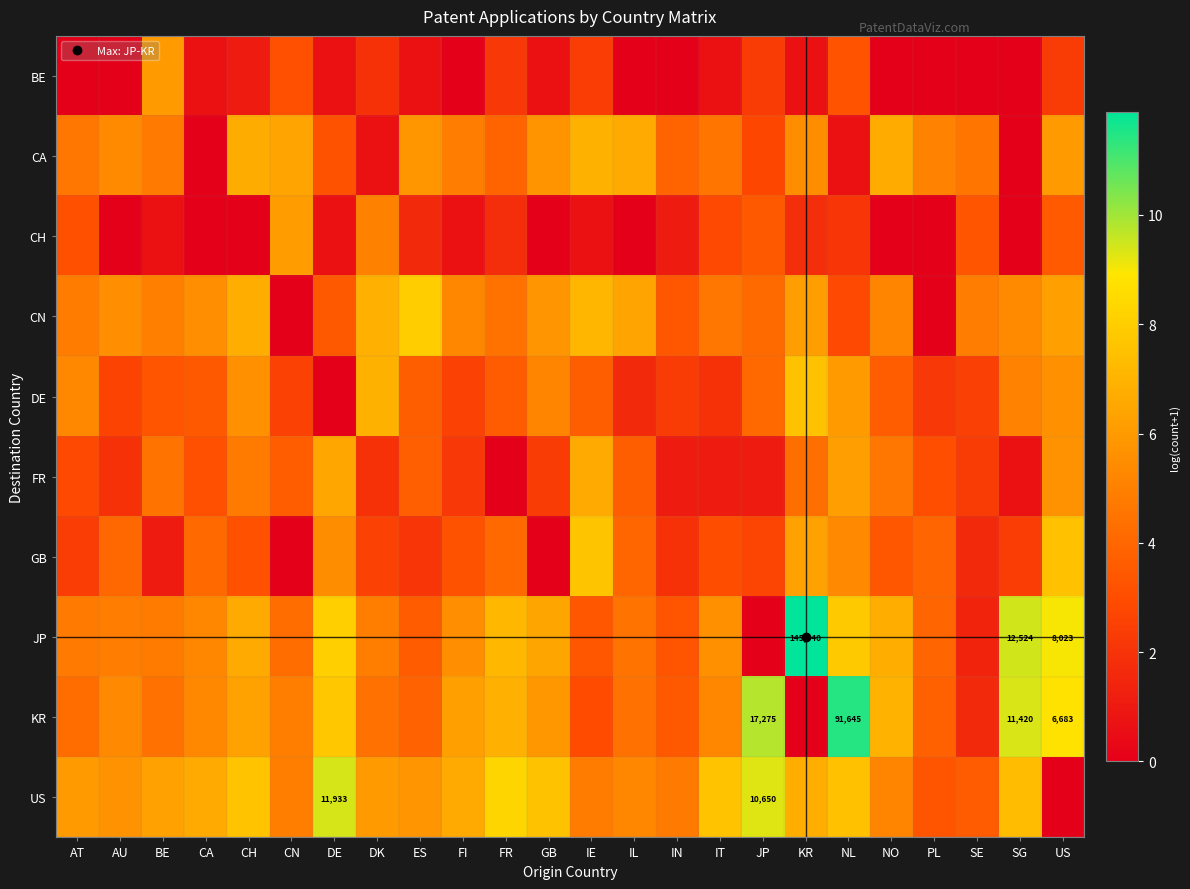

Count the number of categories in the chart.

24